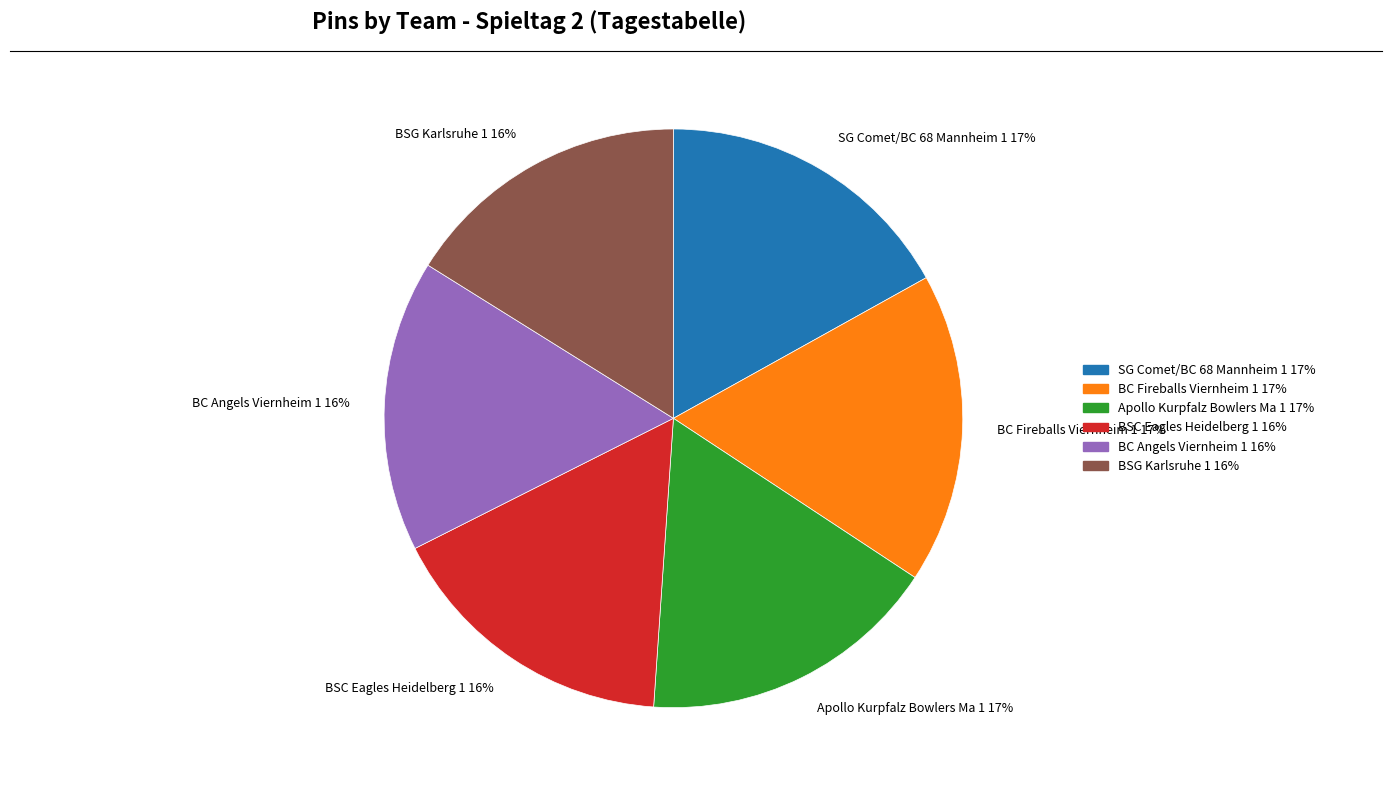

Count the number of slices in the pie.

6